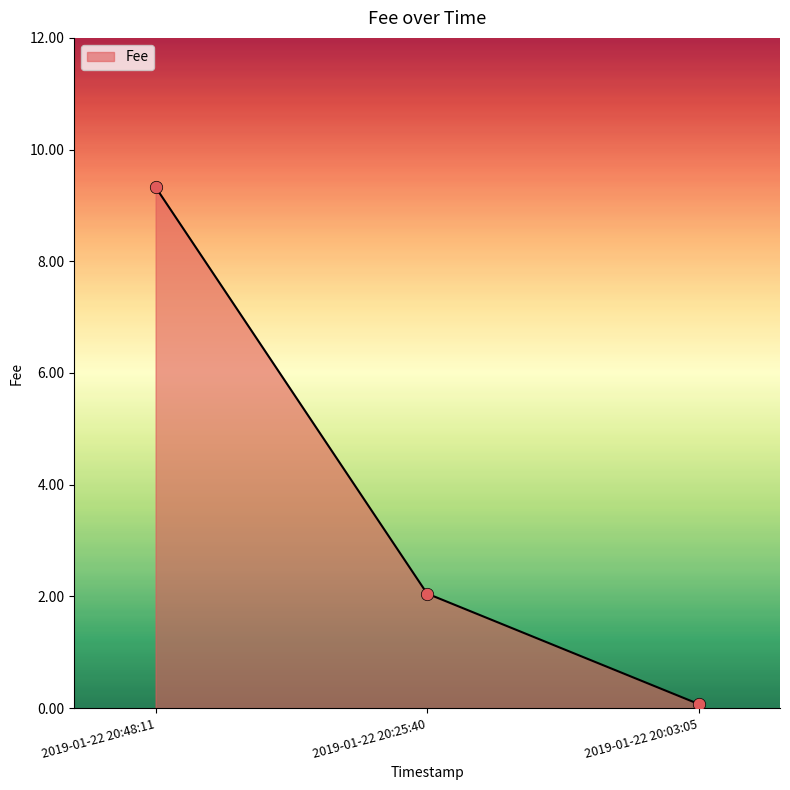

Between 2019-01-22 20:48:11 and 2019-01-22 20:25:40, which is larger?

2019-01-22 20:48:11